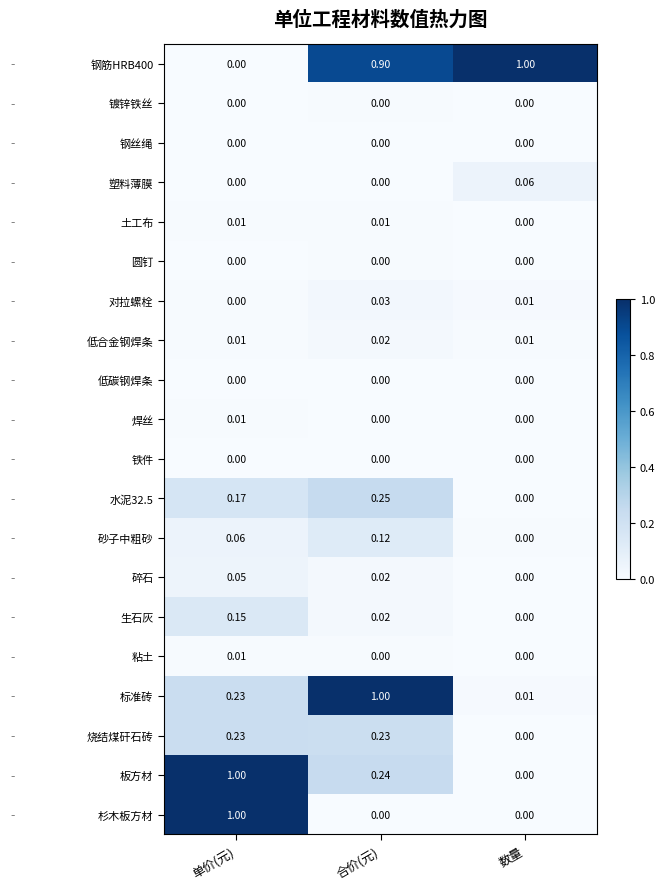

Between 合价(元) and 数量, which series saw the biggest shift?

标准砖